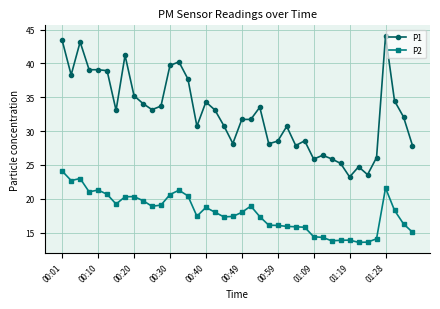

True or false: P2 and P1 intersect in this chart.

False